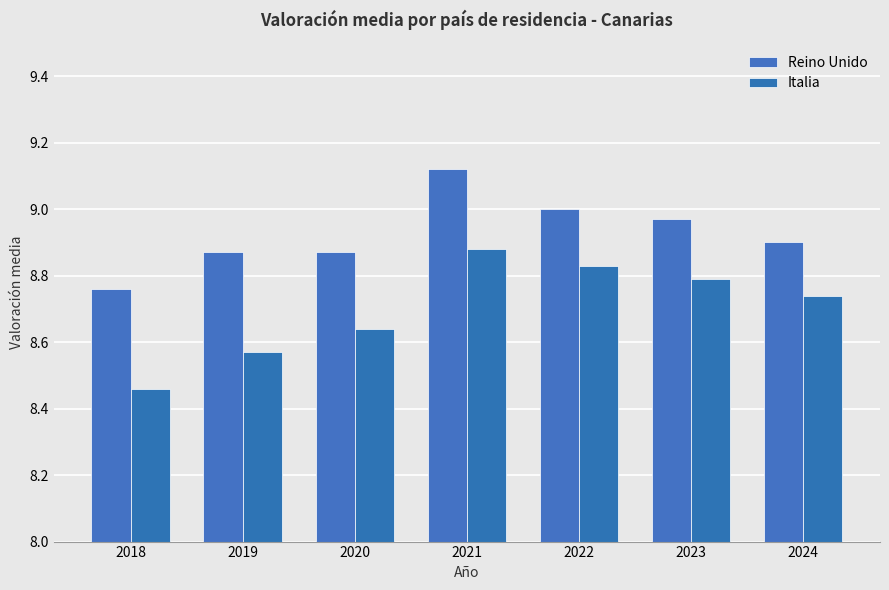

At which label is Reino Unido closest to 8?

2018